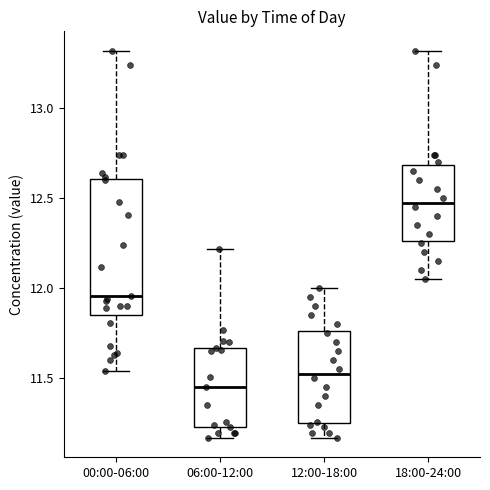

Which box's median line is the lowest?

06:00-12:00